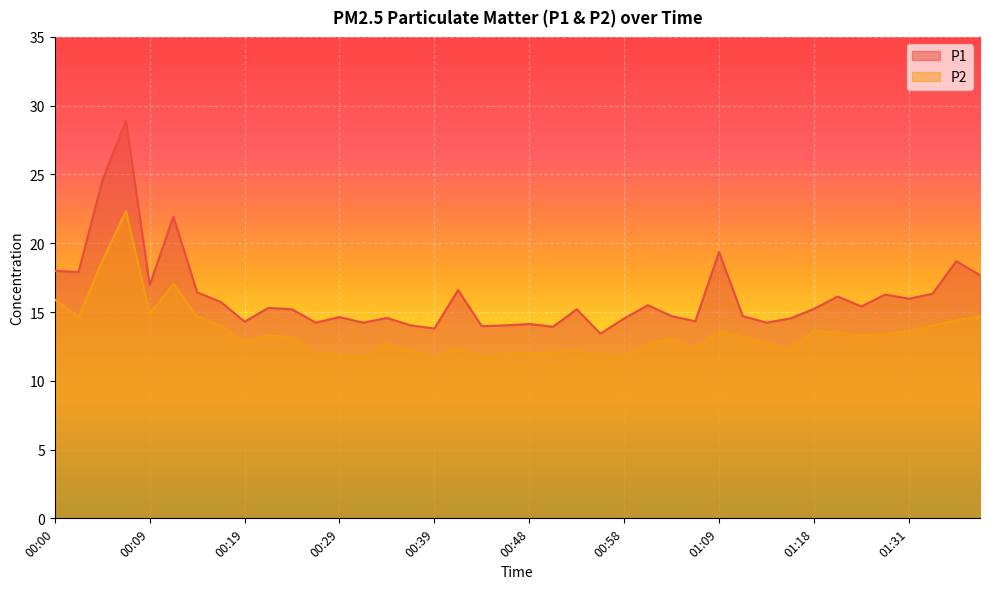

True or false: P2 has a value of 11.8 at 00:58.

True